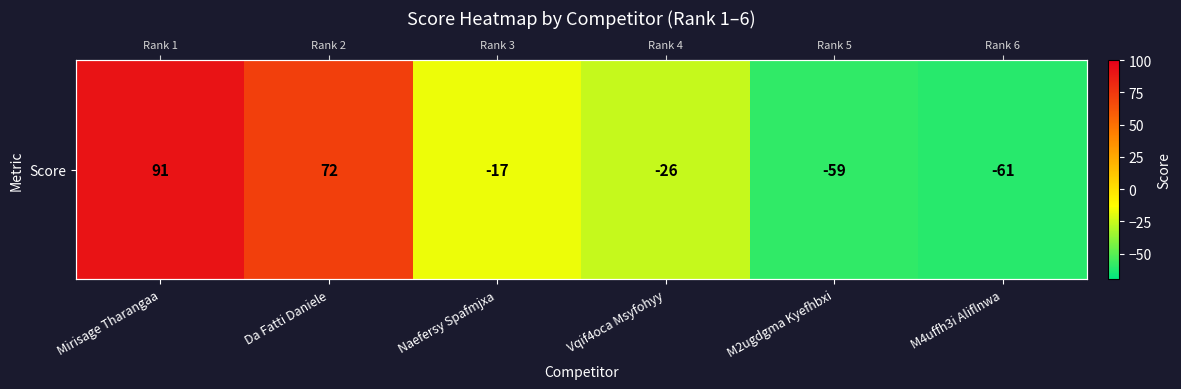

Reading left to right, list all the values displayed in this chart.

Mirisage Tharangaa=91	Da Fatti Daniele=72	Naefersy Spafmjxa=-17	Vqif4oca Msyfohyy=-26	M2ugdgma Kyefhbxi=-59	M4uffh3i Aliflnwa=-61